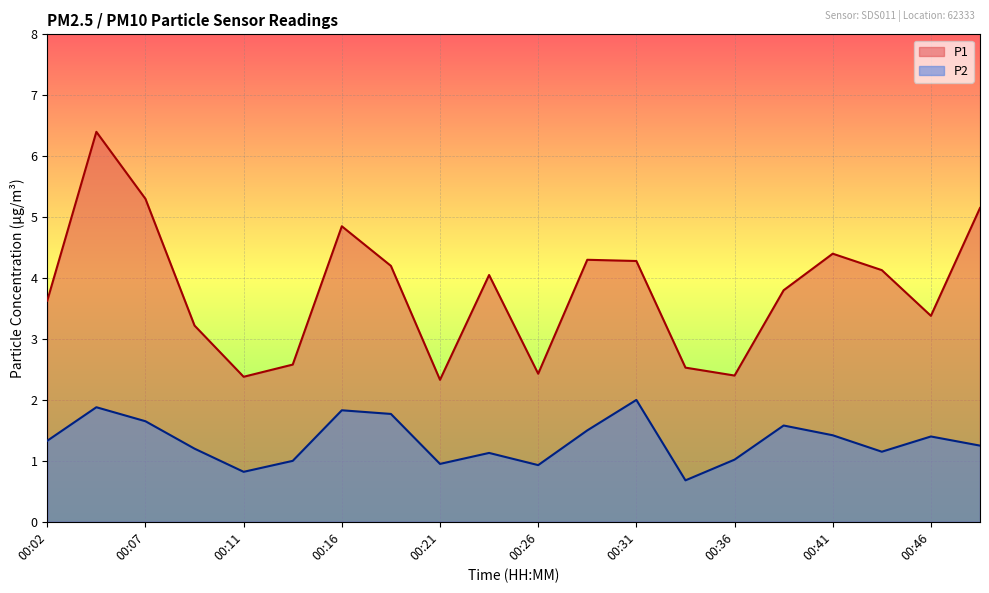

What is the minimum value for P1?

2.3